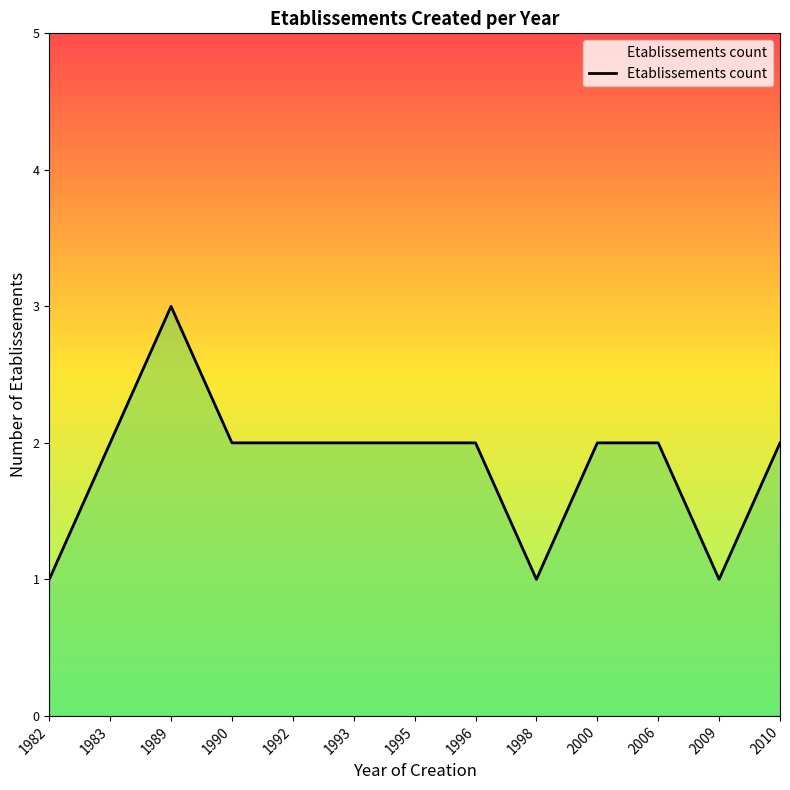

Is it true that the value at 2010 is 2?

True